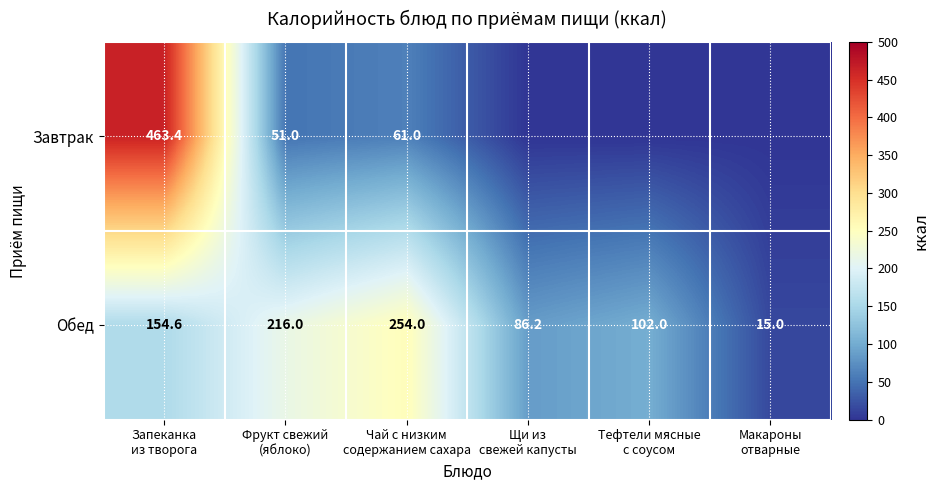

What is the difference between the maximum and minimum values in the Обед series?

239.0